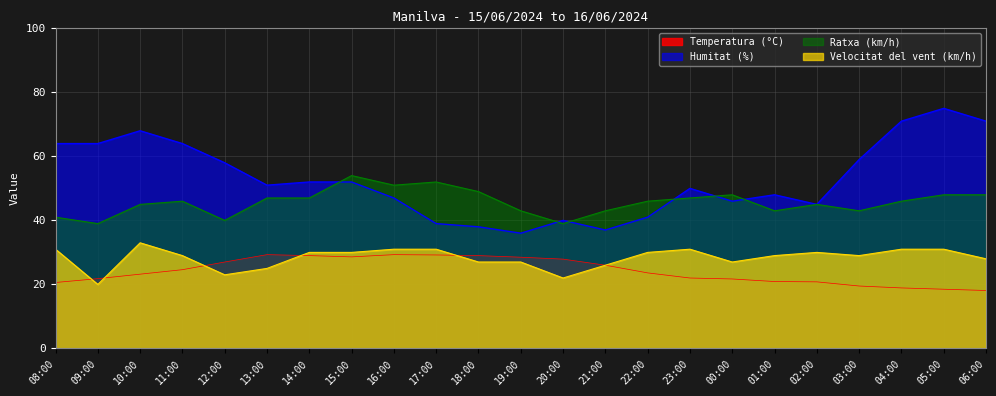

Reading left to right, list all the values displayed in this chart.

Temperatura (°C): 20.6	21.8	23.2	24.6	27.0	29.3	29.0	28.6	29.3	29.2	29.0	28.5	27.9	26.0	23.6	22.0	21.7	20.9	20.8	19.5	18.9	18.5	18.1
Humitat (%): 64.0	64.0	68.0	64.0	58.0	51.0	52.0	52.0	47.0	39.0	38.0	36.0	40.0	37.0	41.0	50.0	46.0	48.0	45.0	59.0	71.0	75.0	71.0
Velocitat del vent (km/h): 31.0	20.0	33.0	29.0	23.0	25.0	30.0	30.0	31.0	31.0	27.0	27.0	22.0	26.0	30.0	31.0	27.0	29.0	30.0	29.0	31.0	31.0	28.0
Ratxa (km/h): 41.0	39.0	45.0	46.0	40.0	47.0	47.0	54.0	51.0	52.0	49.0	43.0	39.0	43.0	46.0	47.0	48.0	43.0	45.0	43.0	46.0	48.0	48.0